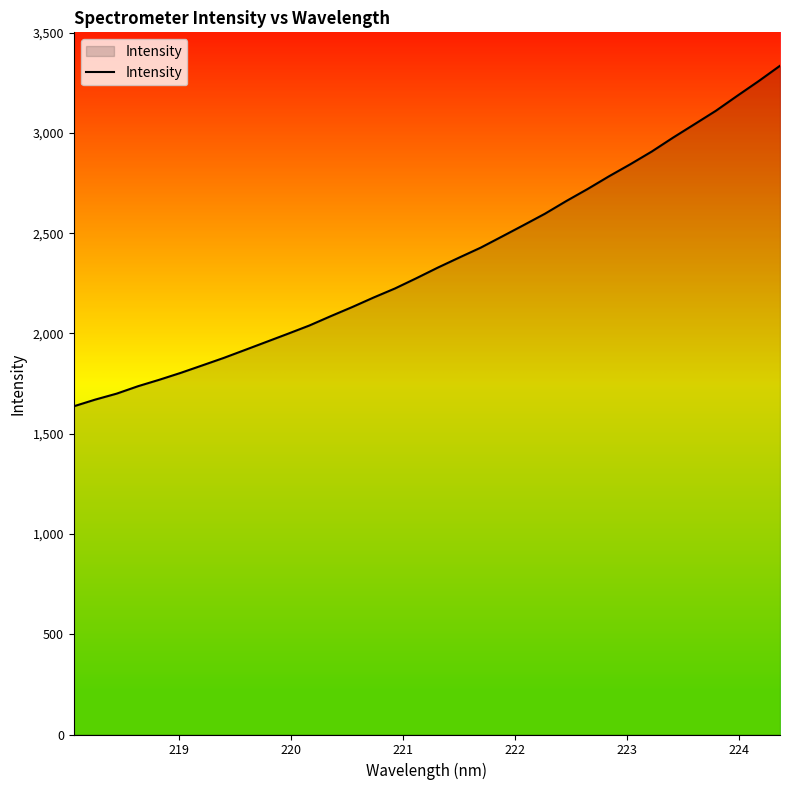

How many lines are shown in the chart?

1